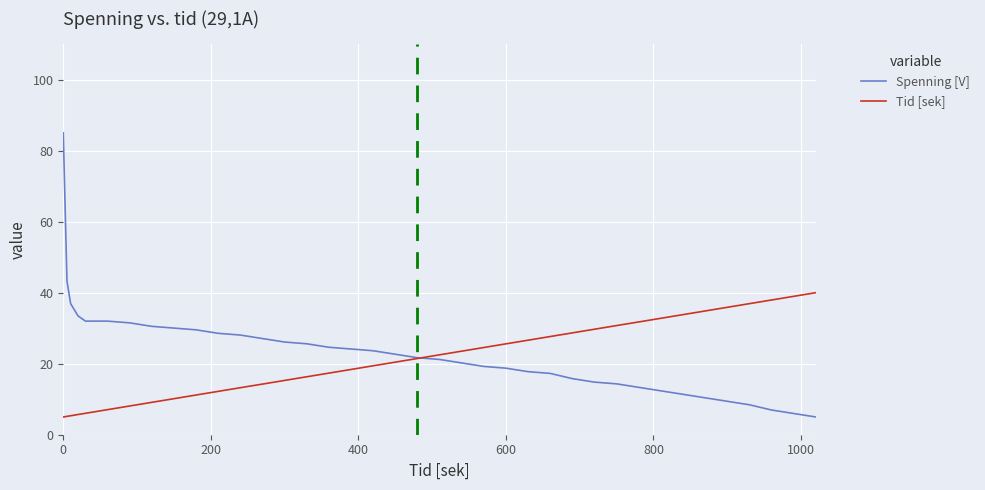

Rank the series by their maximum value, from lowest to highest.

Tid [sek], Spenning [V]